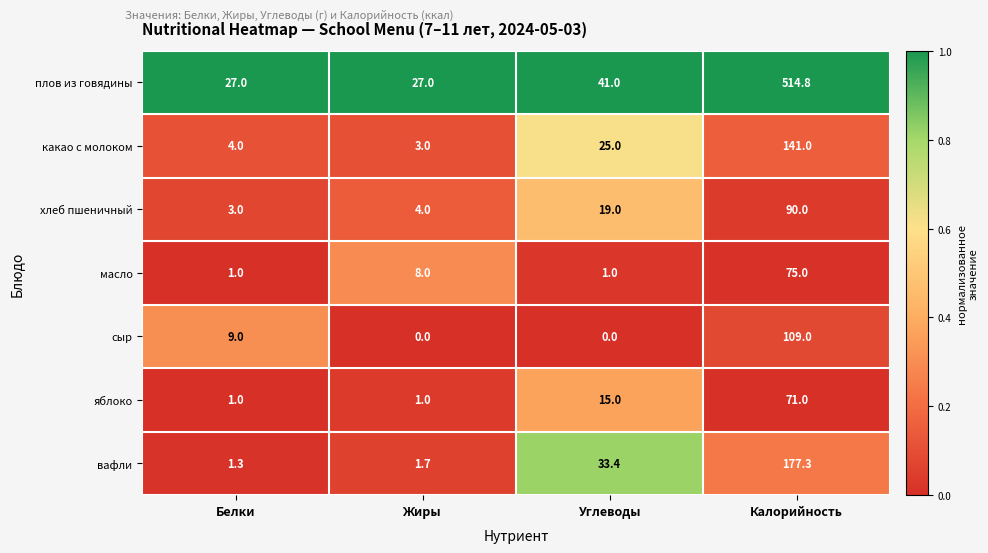

How many categories are shown in the chart?

4